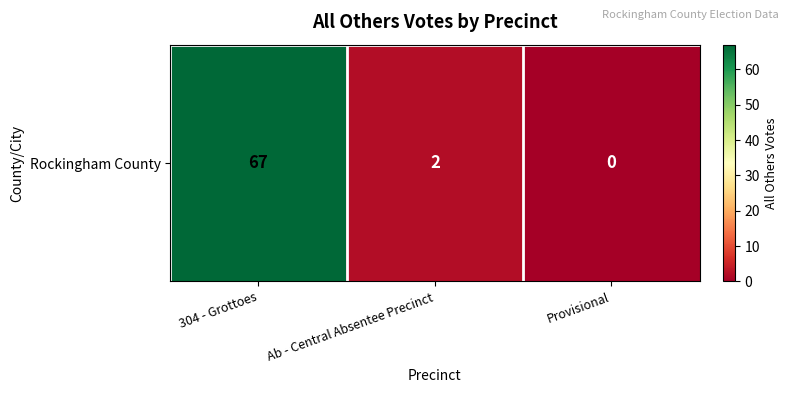

Reading left to right, list all the values displayed in this chart.

304 - Grottoes=67	Ab - Central Absentee Precinct=2	Provisional=0